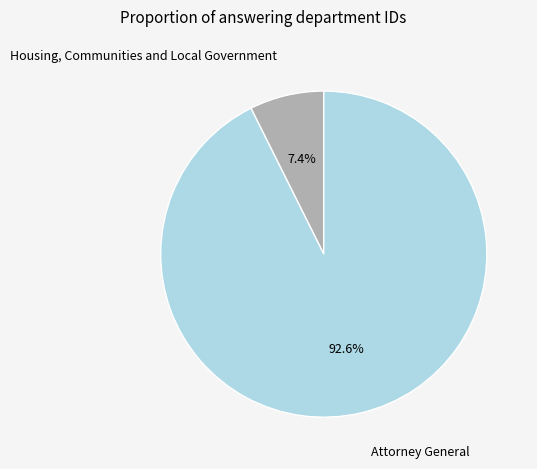

Which slice is the largest?

Attorney General